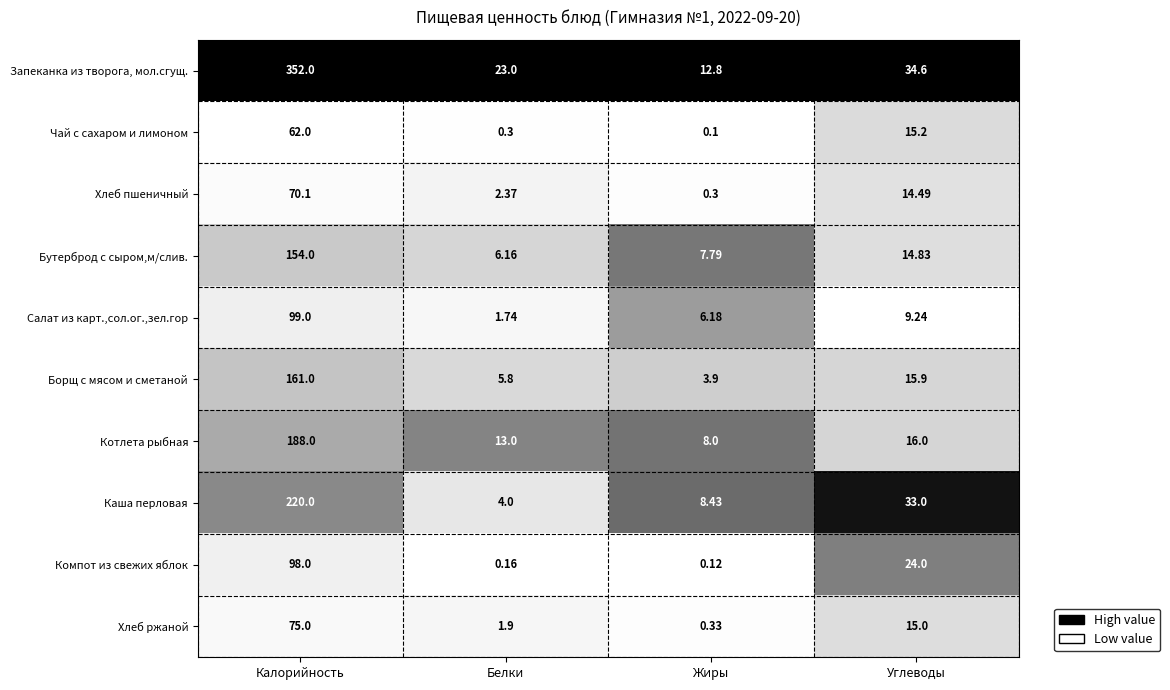

Which series has the widest spread of values?

Запеканка из творога, мол.сгущ.